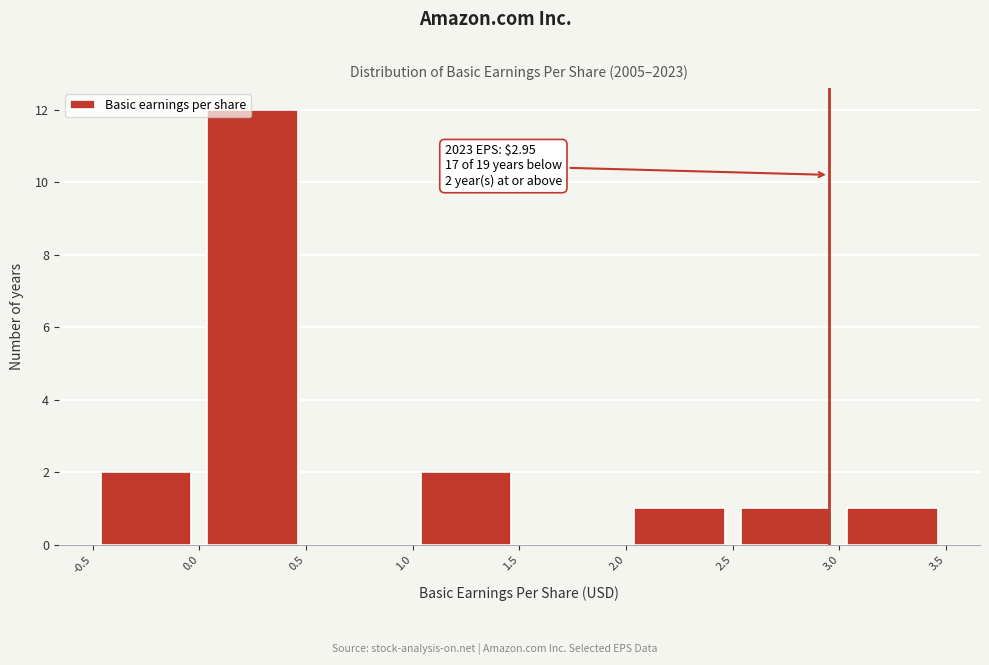

Which range on the x-axis has the tallest bar?

0.0 to 0.5